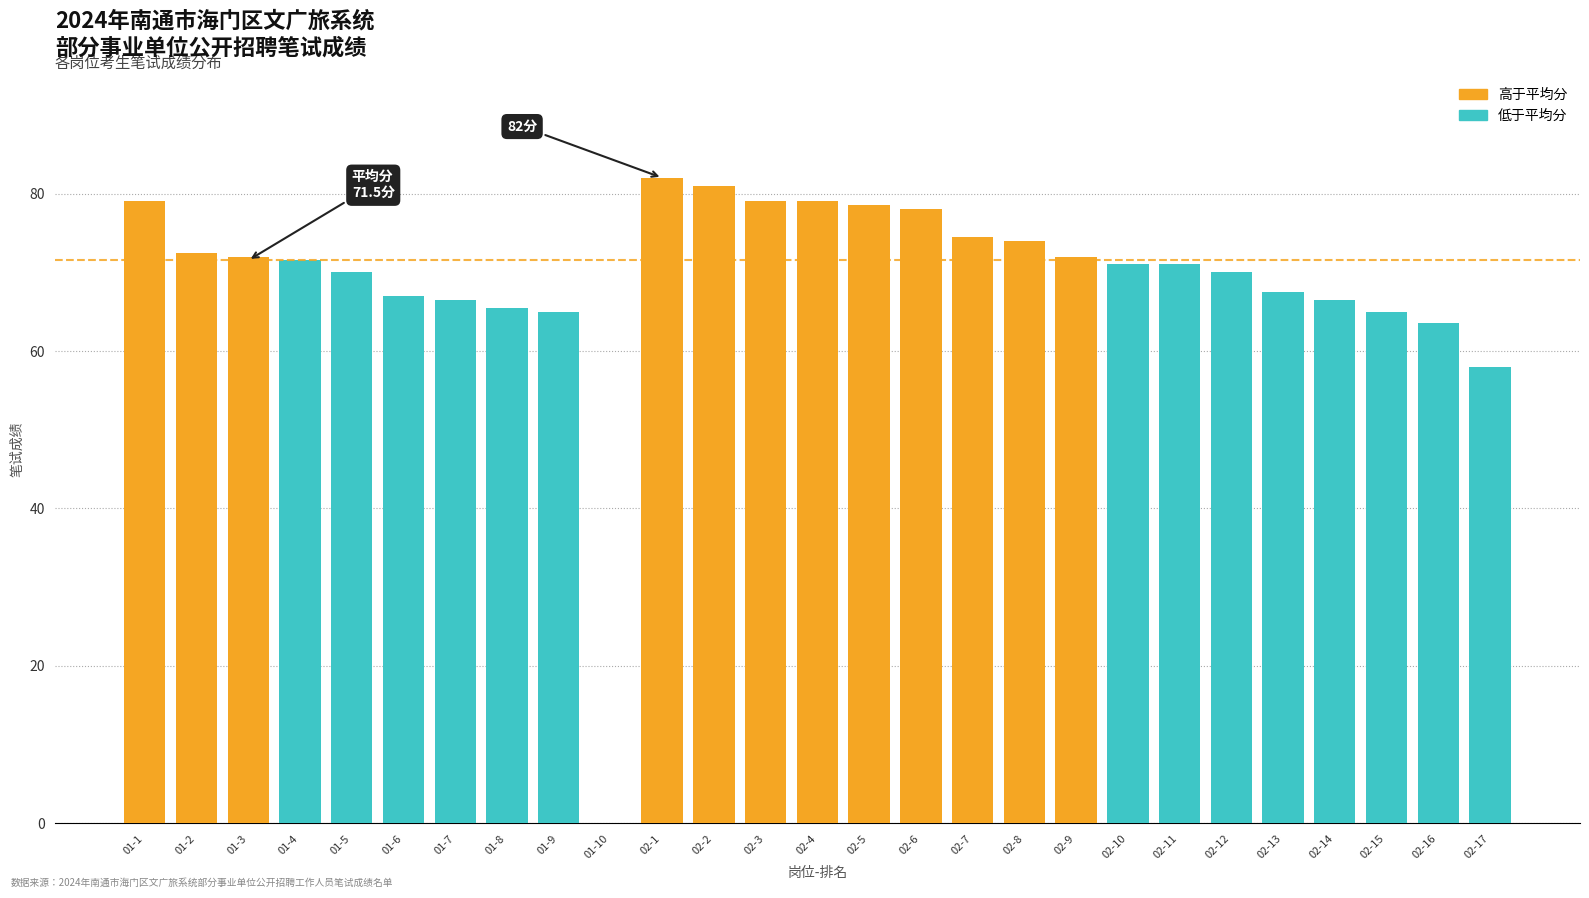

Which series has the widest spread of values?

低于平均分